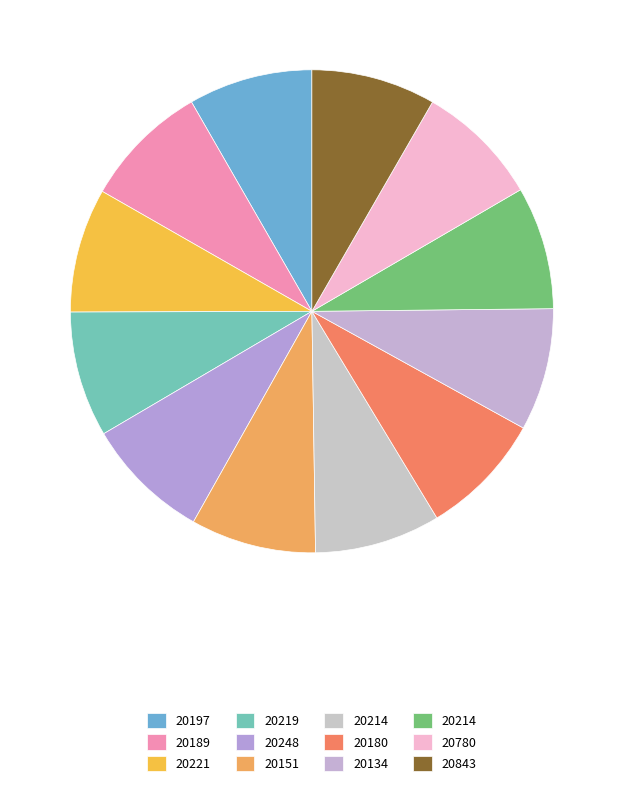

Which slice is the largest?

20189